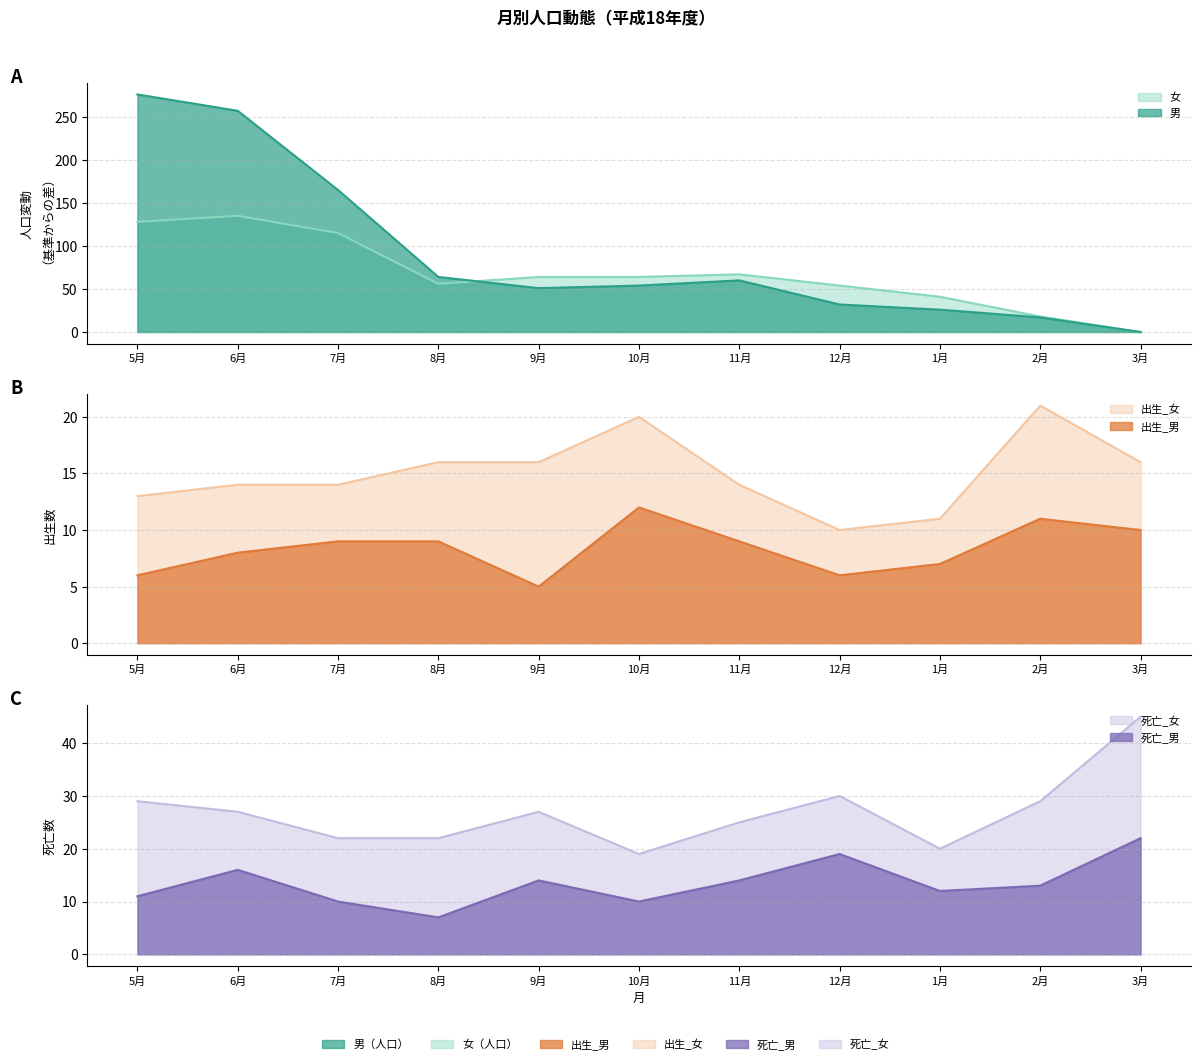

At which category is the sum across all series the highest?

5月